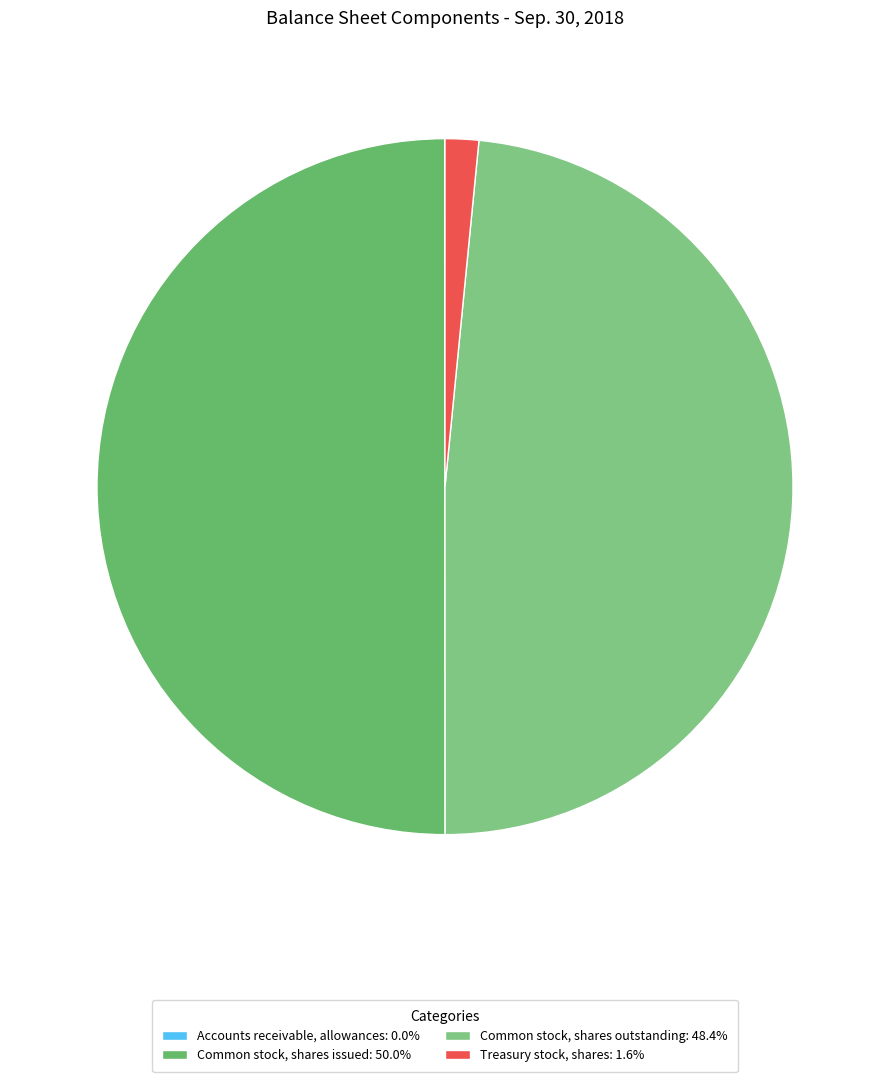

Does any single category account for the majority?

No